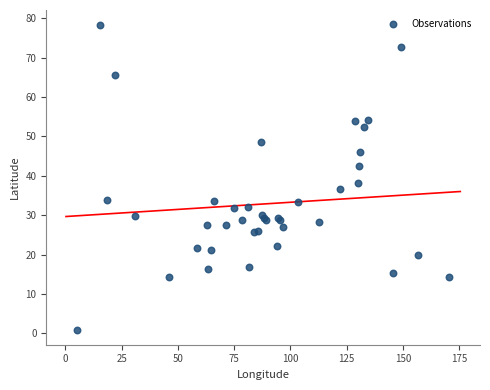

What Y value in the scatter plot is closest to 39?

38.1